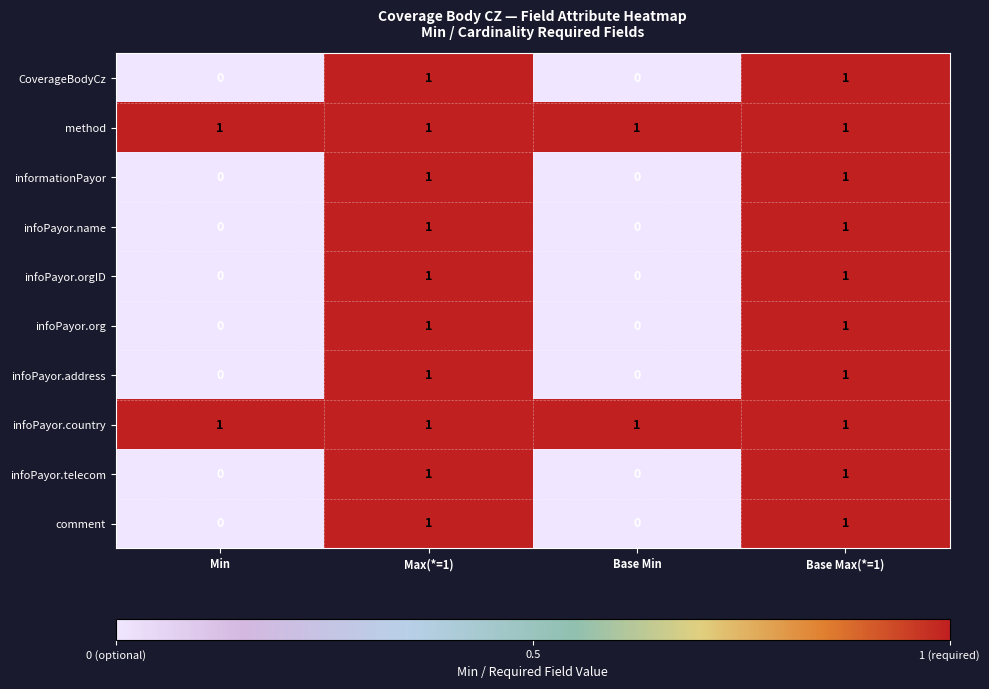

How many data points does each series have?

4